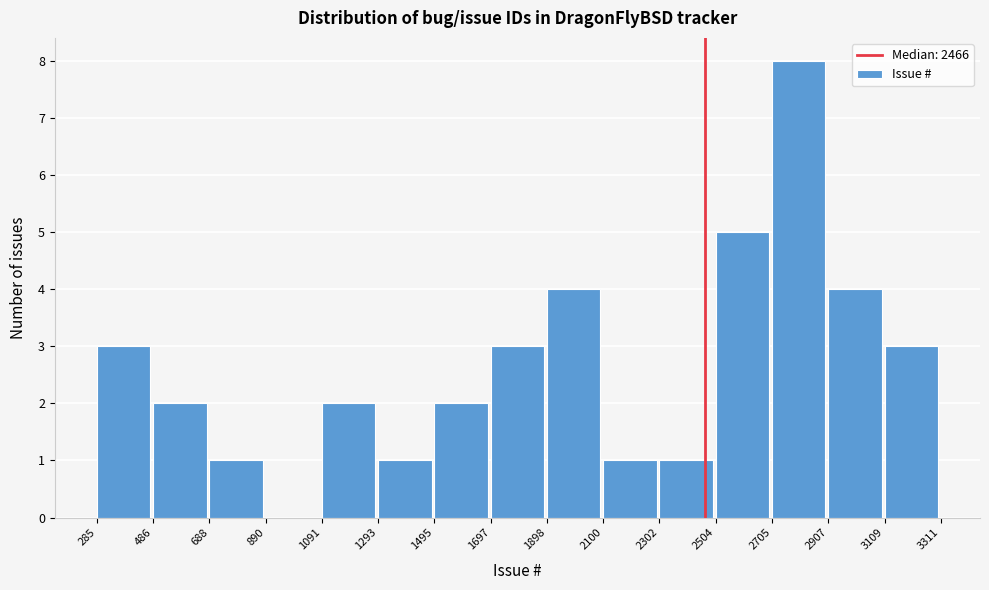

Reading left to right, transcribe this chart: for each bar, give the range it covers on the x-axis and its height. The values are not printed on the chart, so give them approximately, as read against the axis.

285 to 486: 3
486 to 688: 2
688 to 890: 1
890 to 1091: 0
1091 to 1293: 2
1293 to 1495: 1
1495 to 1697: 2
1697 to 1898: 3
1898 to 2100: 4
2100 to 2302: 1
2302 to 2504: 1
2504 to 2705: 5
2705 to 2907: 8
2907 to 3109: 4
3109 to 3311: 3